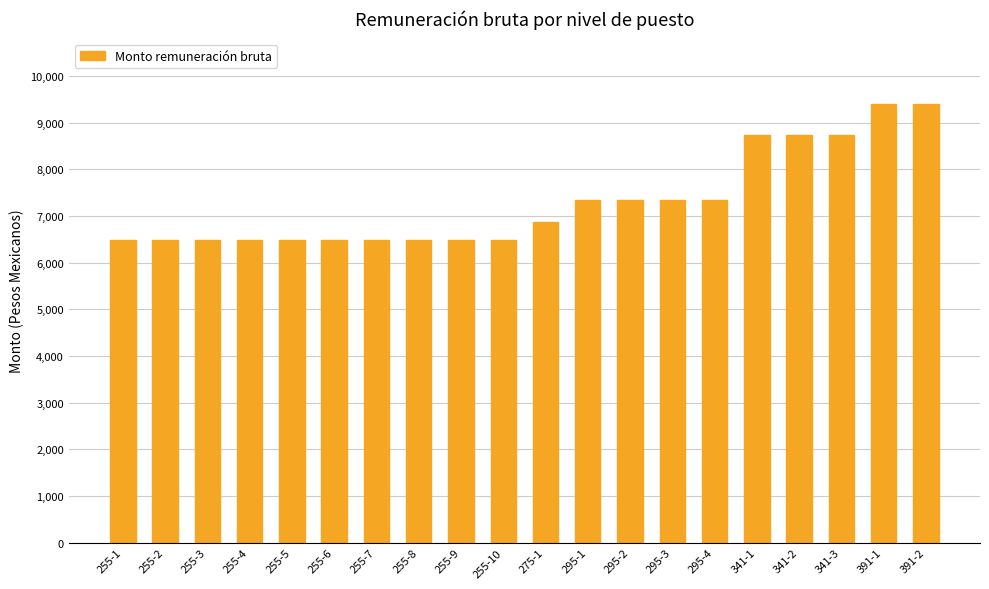

The value at 275-1 is 10987. True or false?

False